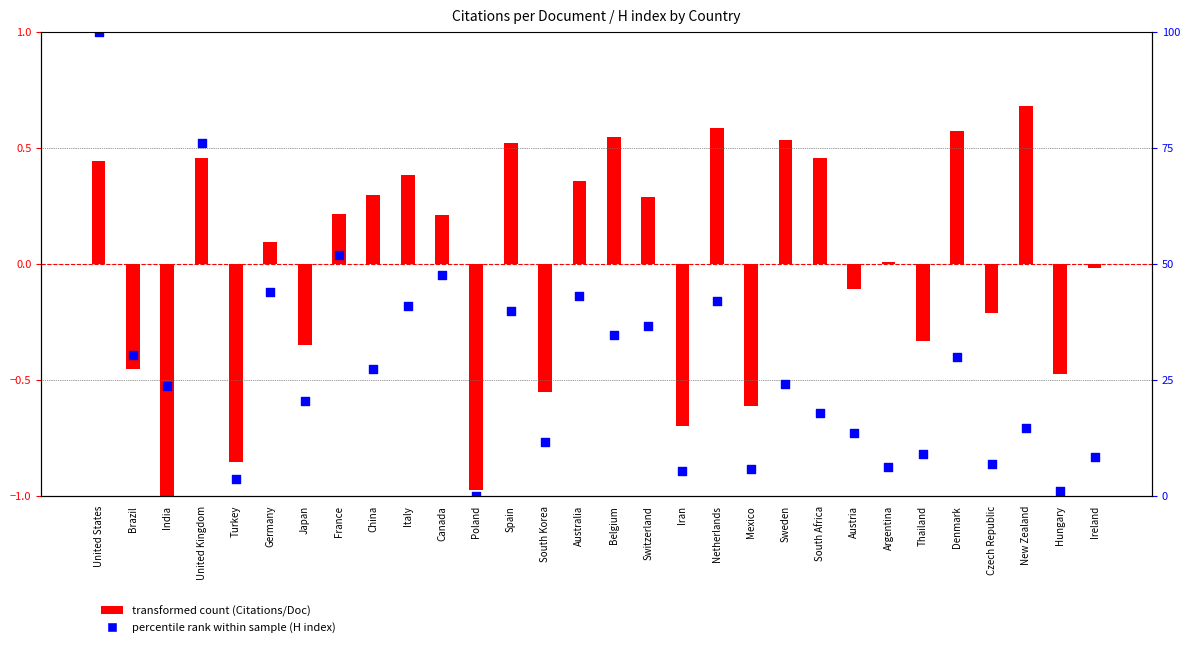

At which category is the sum across all series the highest?

United States